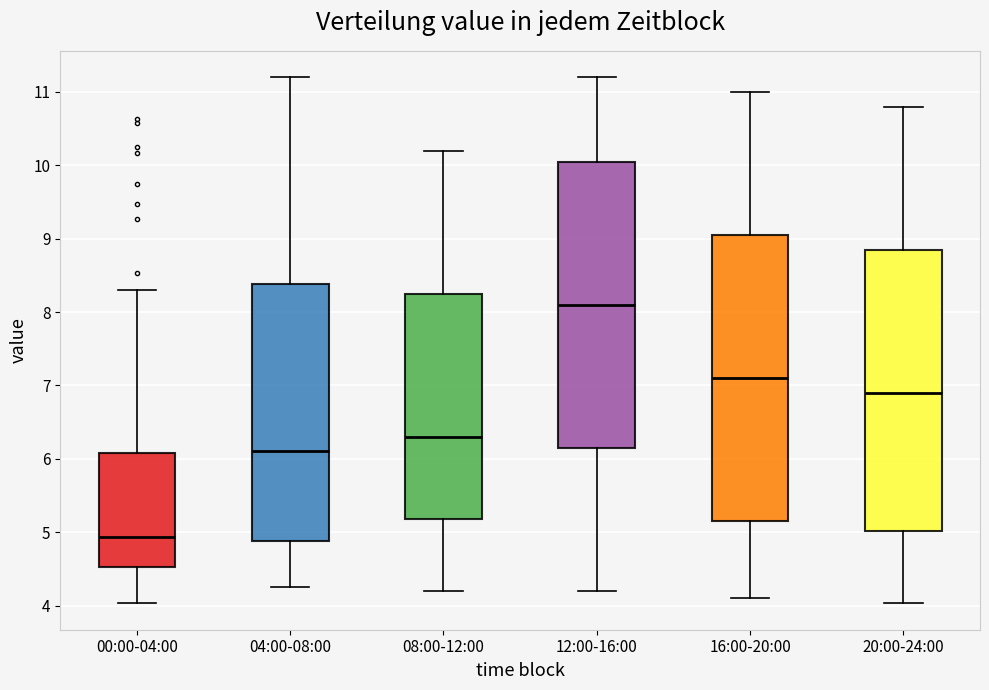

Reading left to right, transcribe this box plot: for each box, give where its median line is, the range the box spans, and where its two whiskers end, as read against the y-axis. The values are not printed on the chart, so give them approximately, as read against the axis.

00:00-04:00: median 4.9, box 4.5 to 6.1, whiskers 4.0 to 8.3
04:00-08:00: median 6.1, box 4.9 to 8.4, whiskers 4.3 to 11.2
08:00-12:00: median 6.3, box 5.2 to 8.3, whiskers 4.2 to 10.2
12:00-16:00: median 8.1, box 6.2 to 10.1, whiskers 4.2 to 11.2
16:00-20:00: median 7.1, box 5.2 to 9.1, whiskers 4.1 to 11.0
20:00-24:00: median 6.9, box 5.0 to 8.9, whiskers 4.0 to 10.8